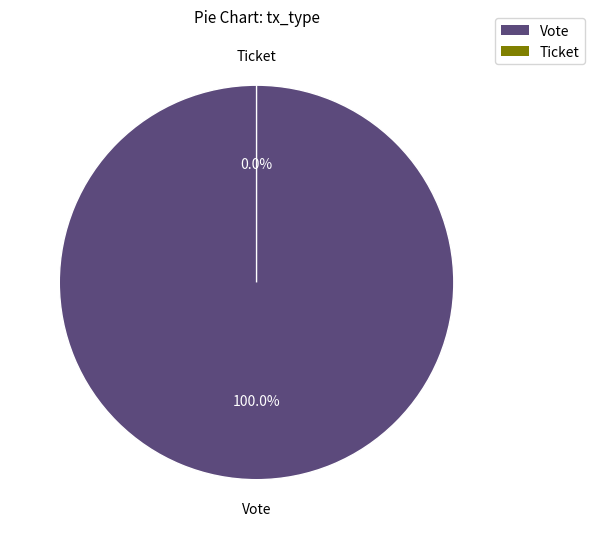

Is the sum of Vote and Ticket greater than half?

Yes